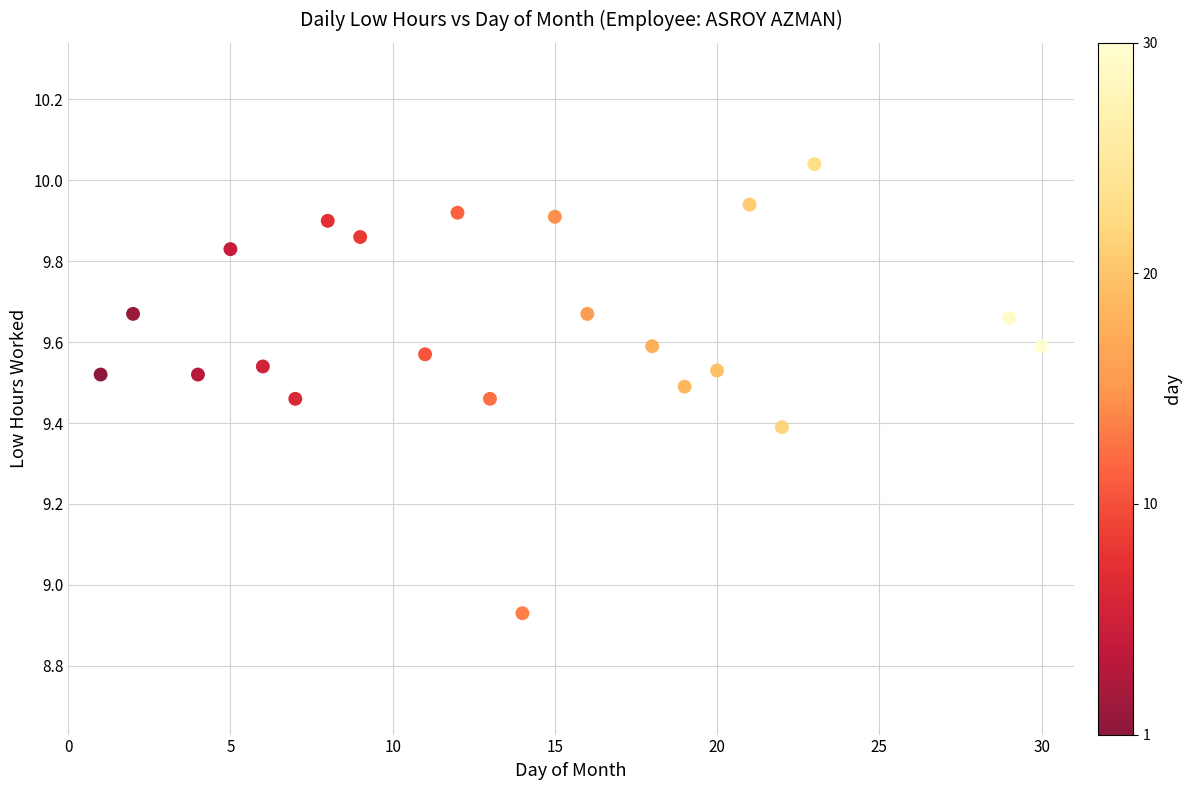

What is the range of X values (max minus min)?

29.0